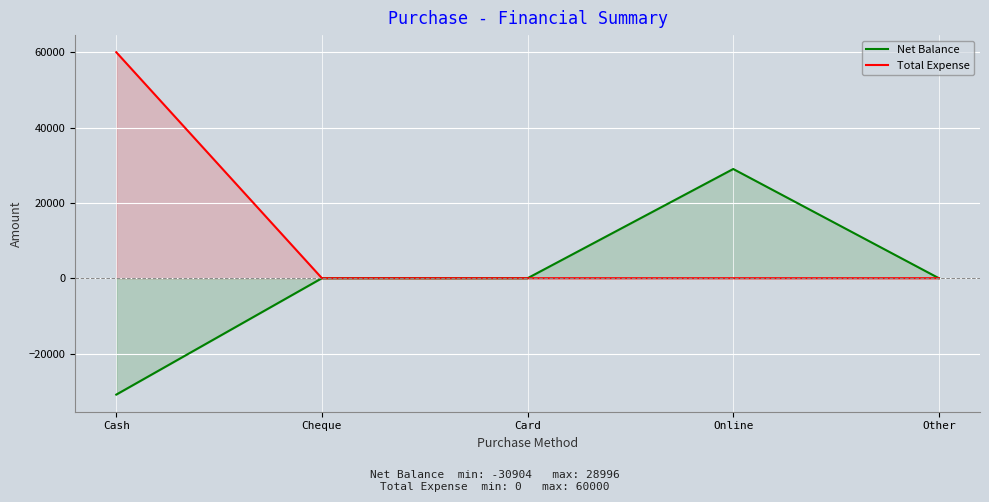

How many data points in Net Balance are above 0?

1